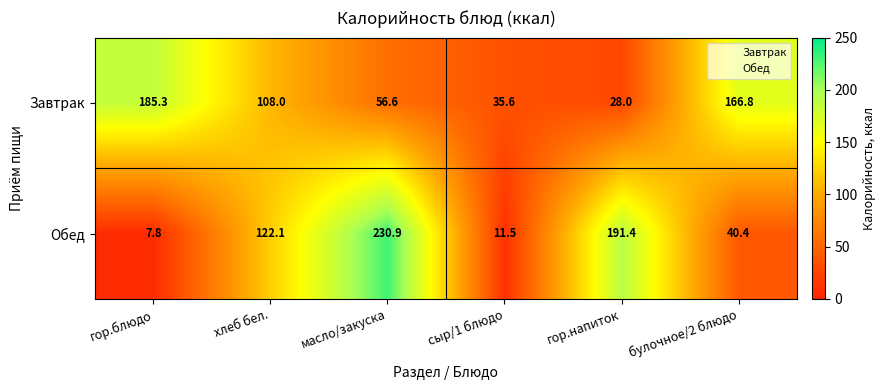

What is the difference between the maximum and second lowest values in the Обед series?

219.4